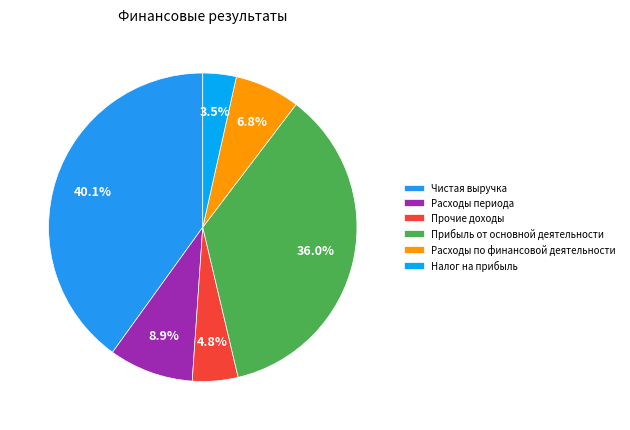

Which category has the biggest portion of the pie?

Чистая выручка